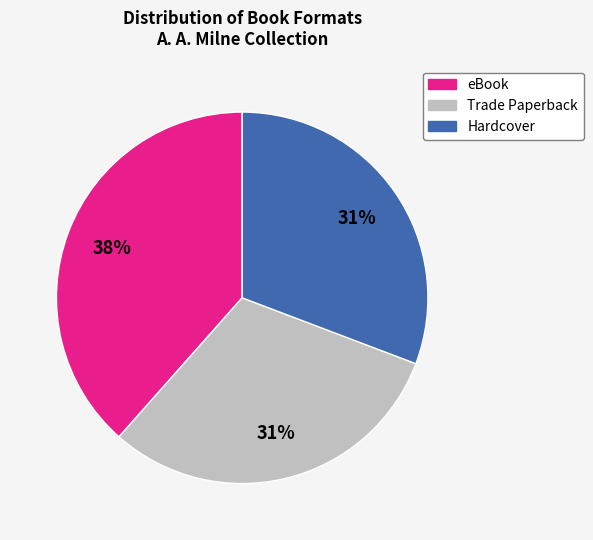

How many segments does this pie chart have?

3